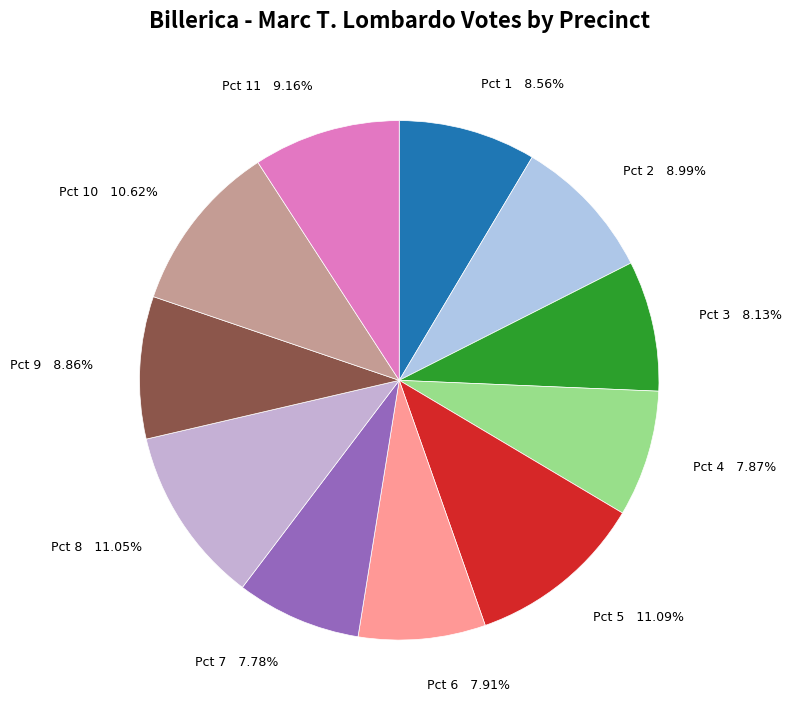

Does Pct 1 8.56% account for over 50% of the chart?

No